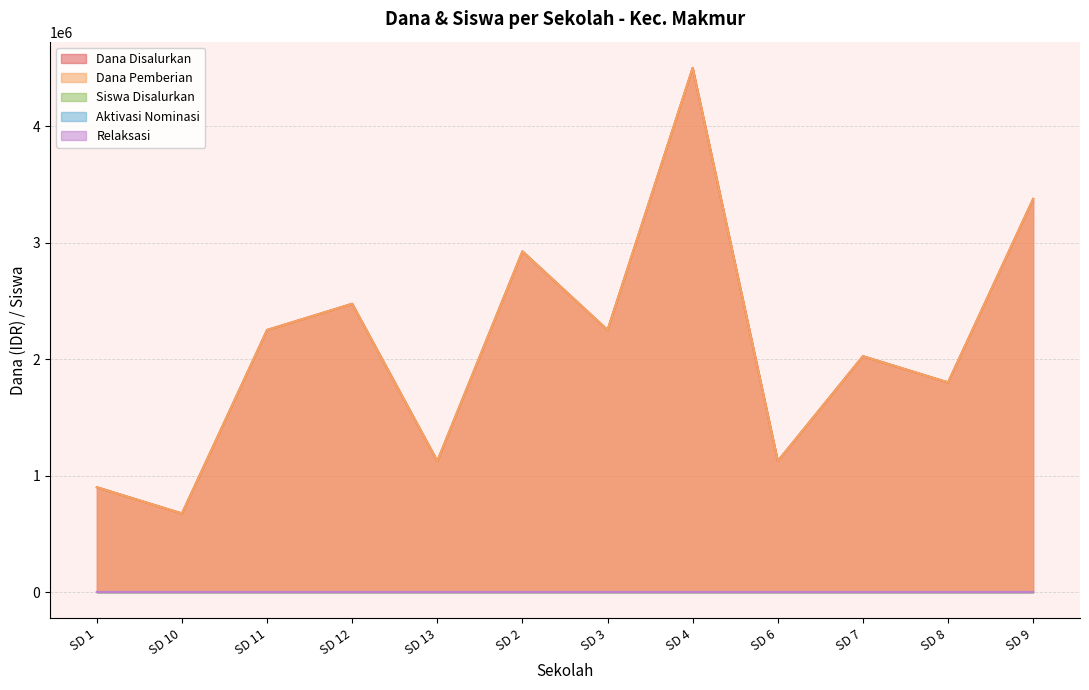

At how many categories does at least one series exceed 144780?

12